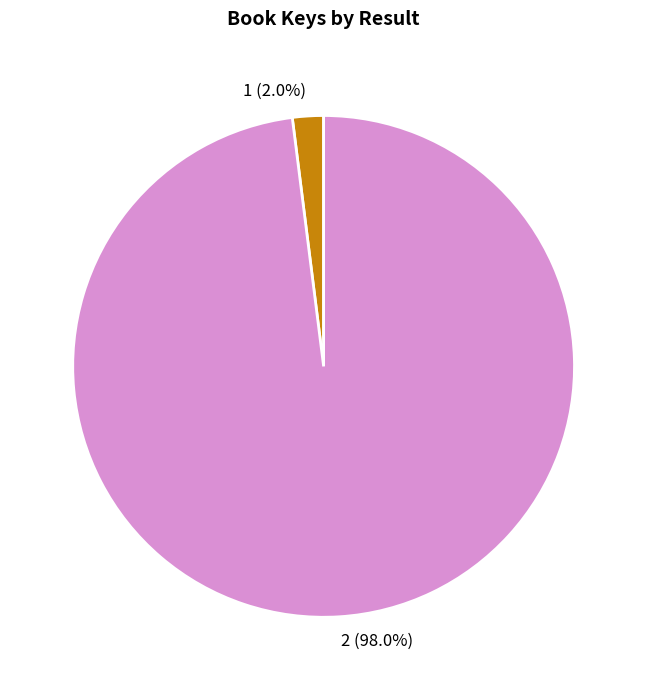

Is 2 the majority of the pie?

Yes